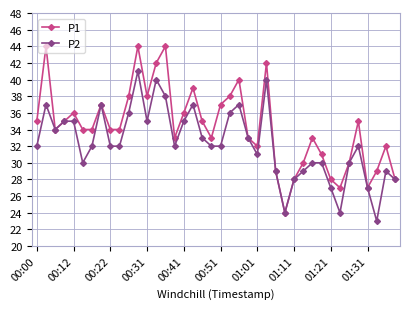

Which series has the largest total across all categories?

P1